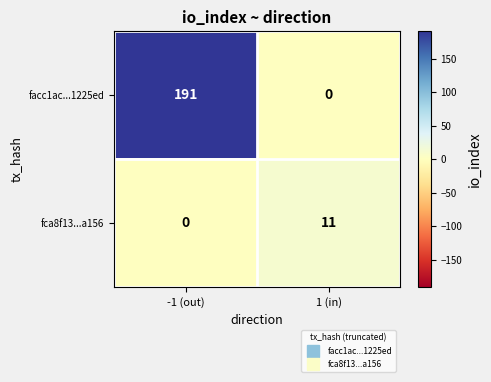

Which series has the largest total across all categories?

facc1ac...1225ed